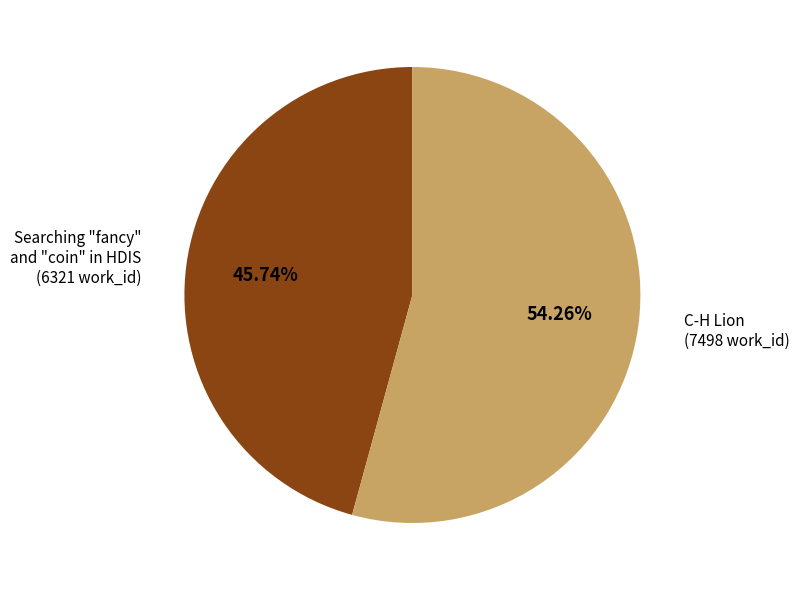

Is there a majority slice in this chart?

Yes